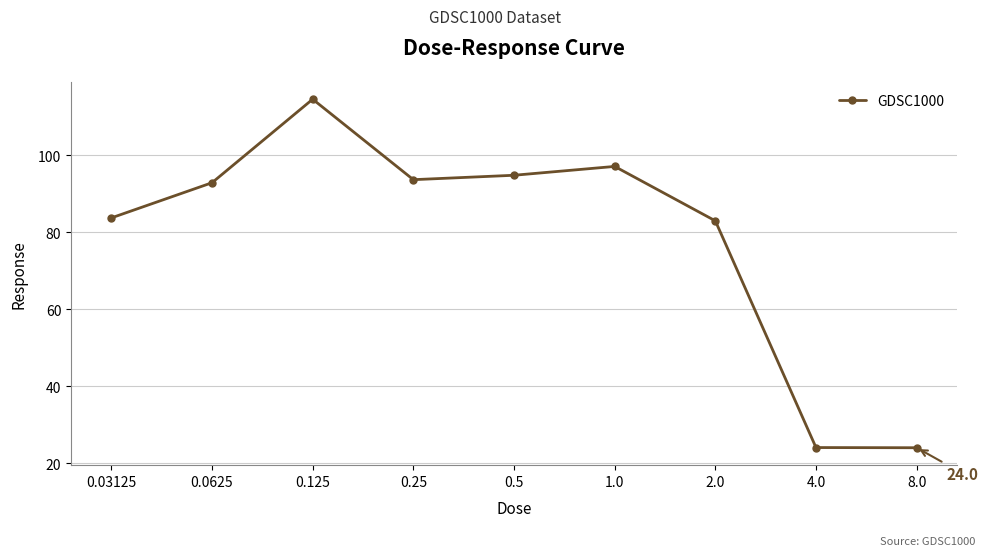

How many lines are shown in the chart?

1